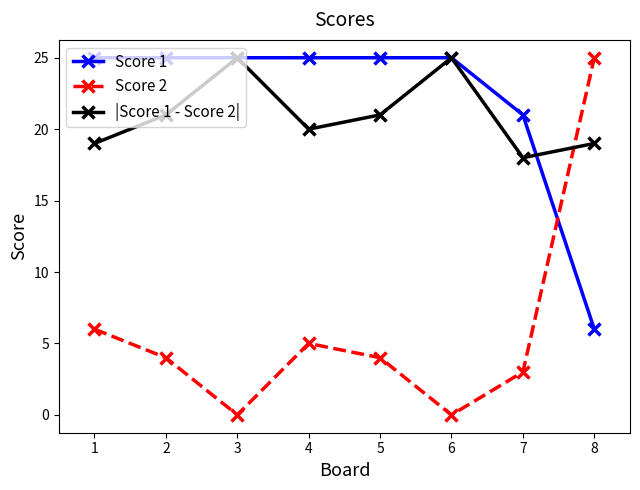

The value of Score 1 at 5 is 9. True or false?

False